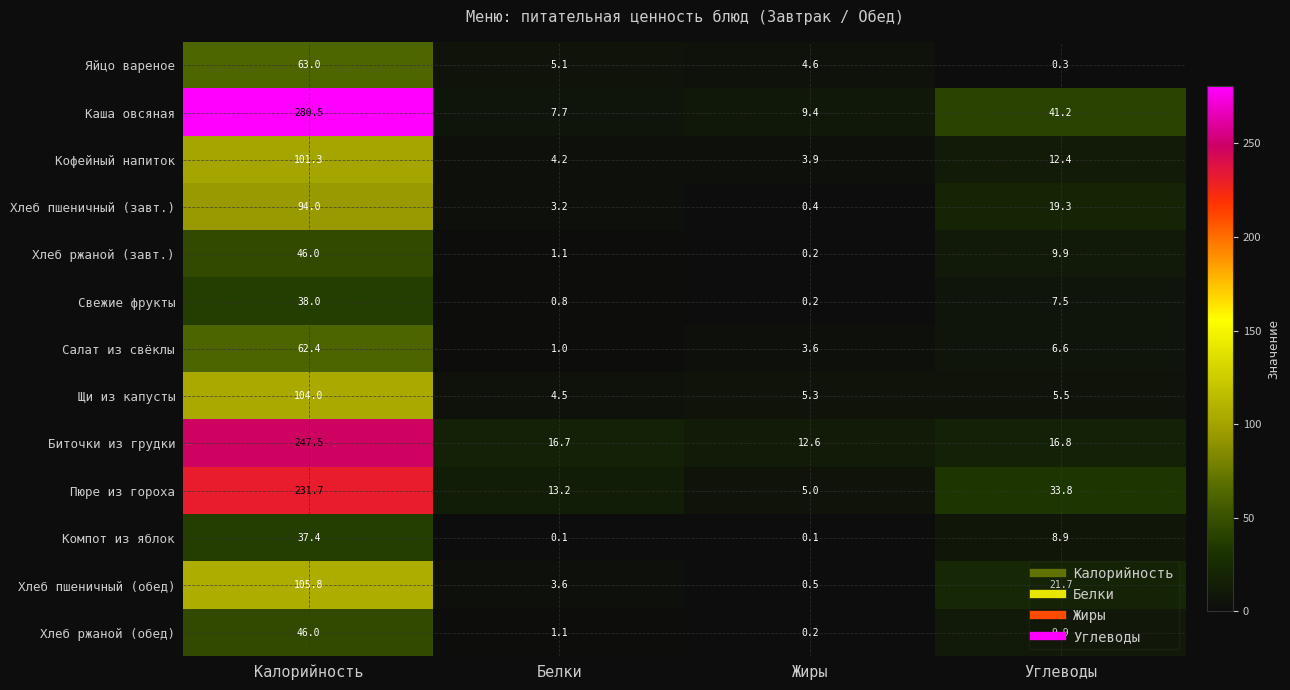

What is the difference between the highest and lowest values at Жиры?

12.5